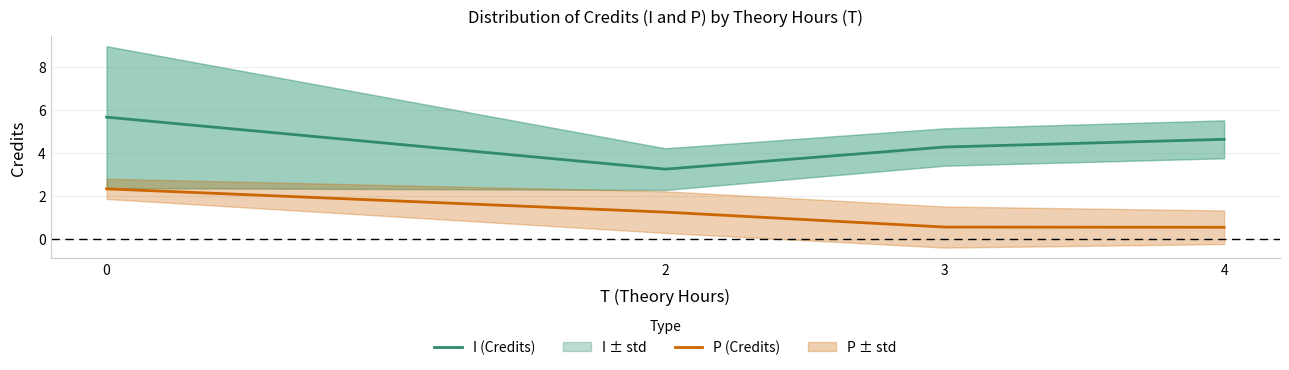

What is the total value across all series at 0?

8.0